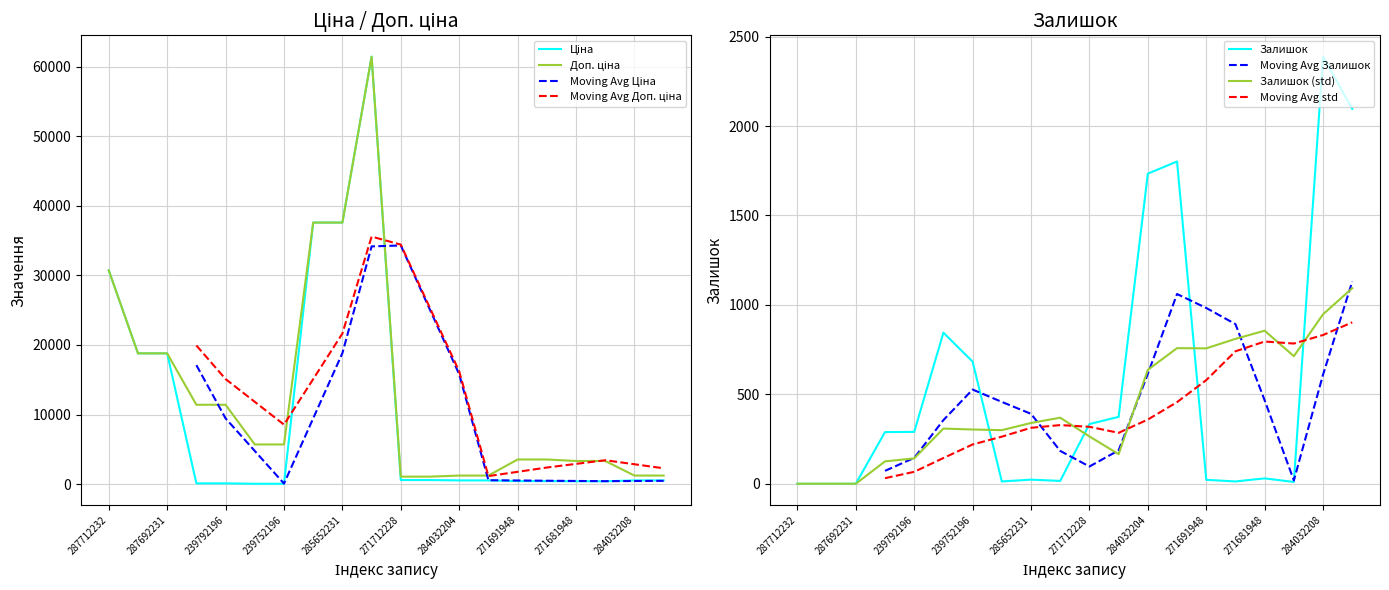

What is the label of the 16th point from the left?

271691942